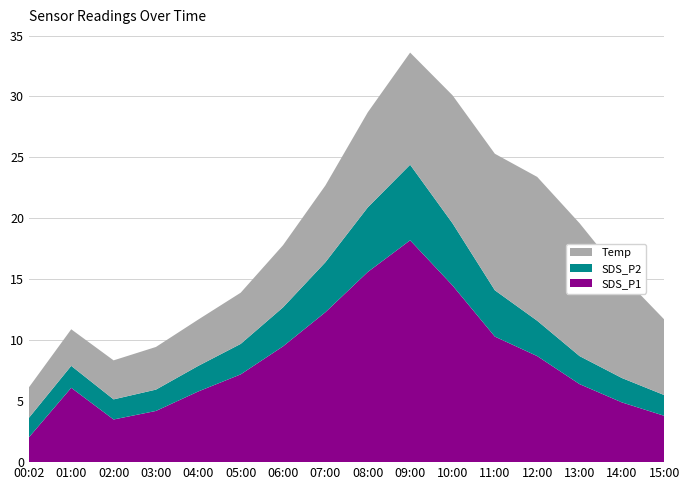

Reading left to right, transcribe all the data shown in this chart.

SDS_P1: 2.0	6.1	3.5	4.2	5.8	7.2	9.5	12.3	15.6	18.2	14.5	10.3	8.7	6.4	4.9	3.8
SDS_P2: 1.6	1.8	1.6	1.8	2.1	2.5	3.2	4.1	5.3	6.2	5.1	3.8	2.9	2.3	2.0	1.7
Temp: 2.5	3.0	3.2	3.5	3.8	4.2	5.1	6.3	7.8	9.2	10.5	11.2	11.8	10.9	8.4	6.2